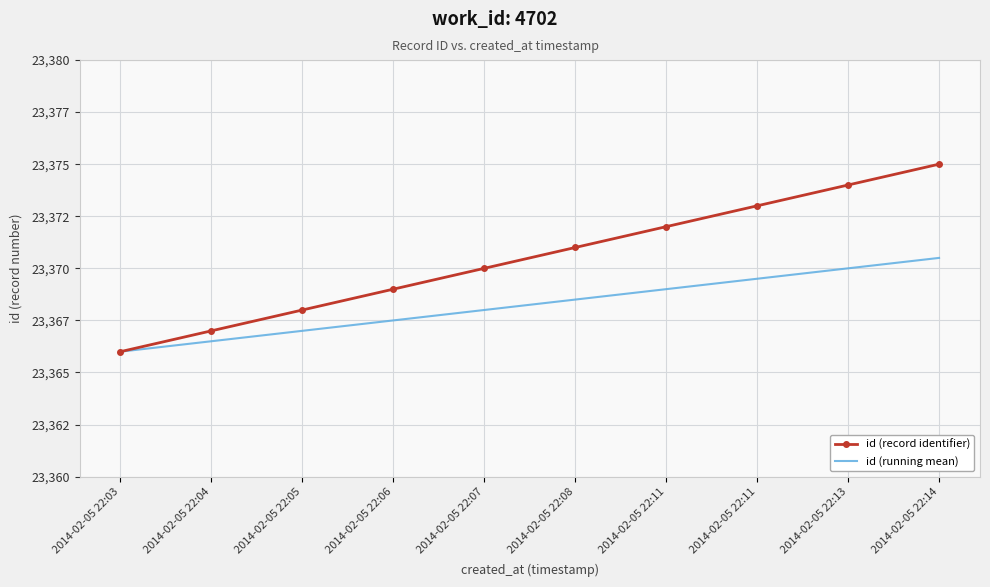

What are all the series names shown in the legend?

id (record identifier), id (running mean)